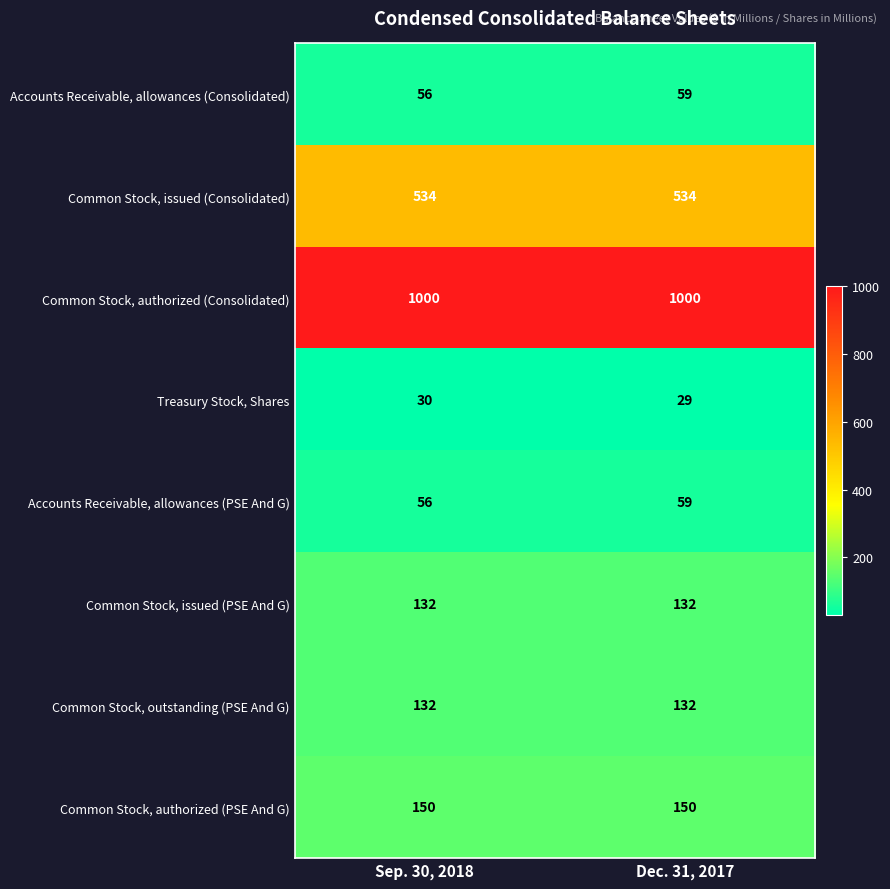

What is the sum of all Treasury Stock, Shares values?

59